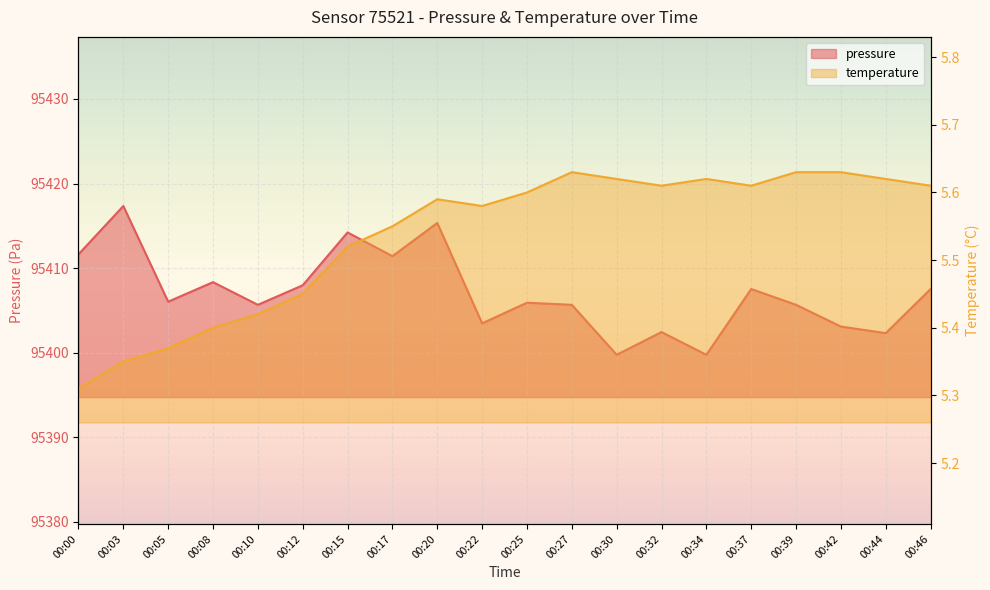

Rank the series by their maximum value, from highest to lowest.

pressure, temperature